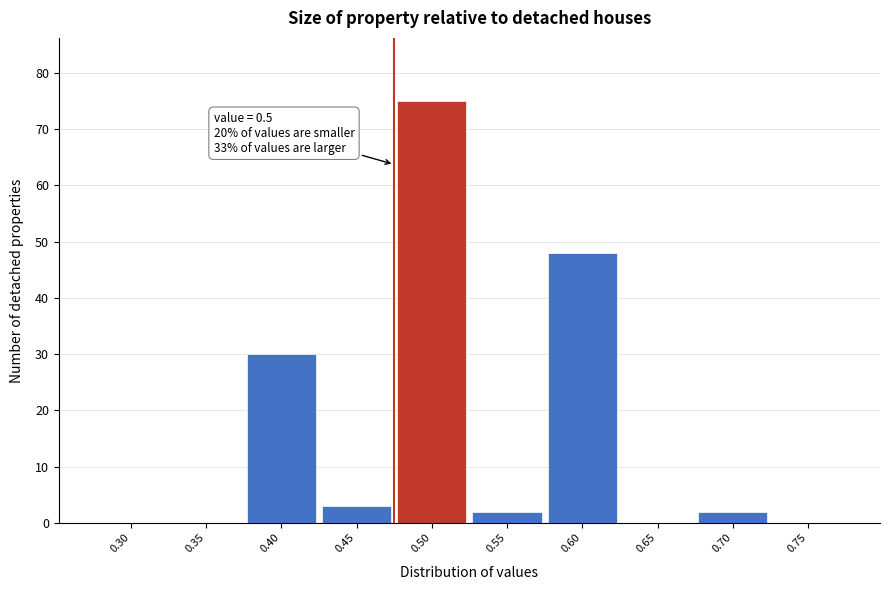

Reading left to right, transcribe all the data shown in this chart.

0.30=0	0.35=0	0.40=30	0.45=3	0.50=75	0.55=2	0.60=48	0.65=0	0.70=2	0.75=0